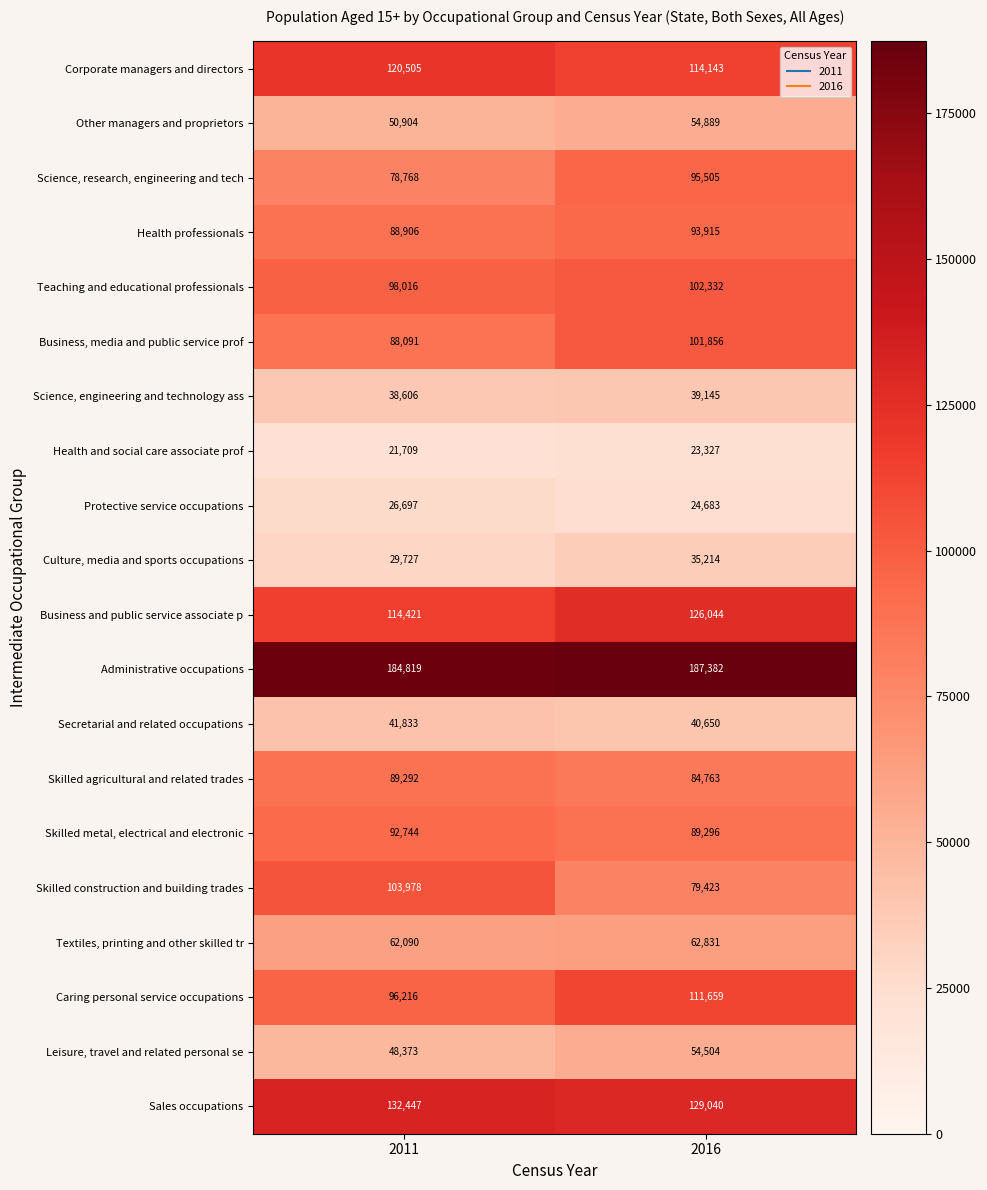

What is the total value across all series at 2011?

1608142